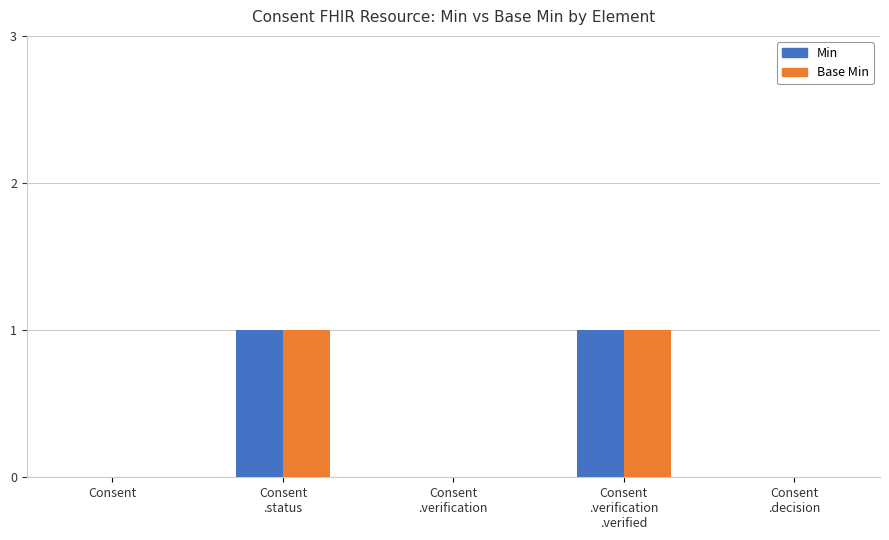

The Min series shows -1 at Consent. True or false?

False